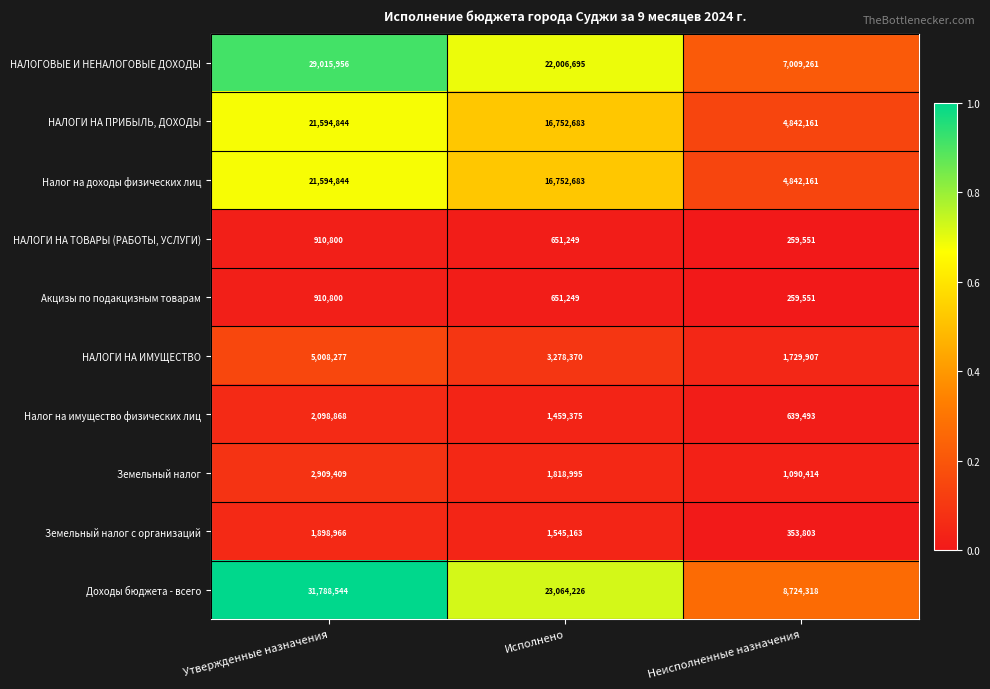

Which category has the lowest value across all series?

Неисполненные назначения